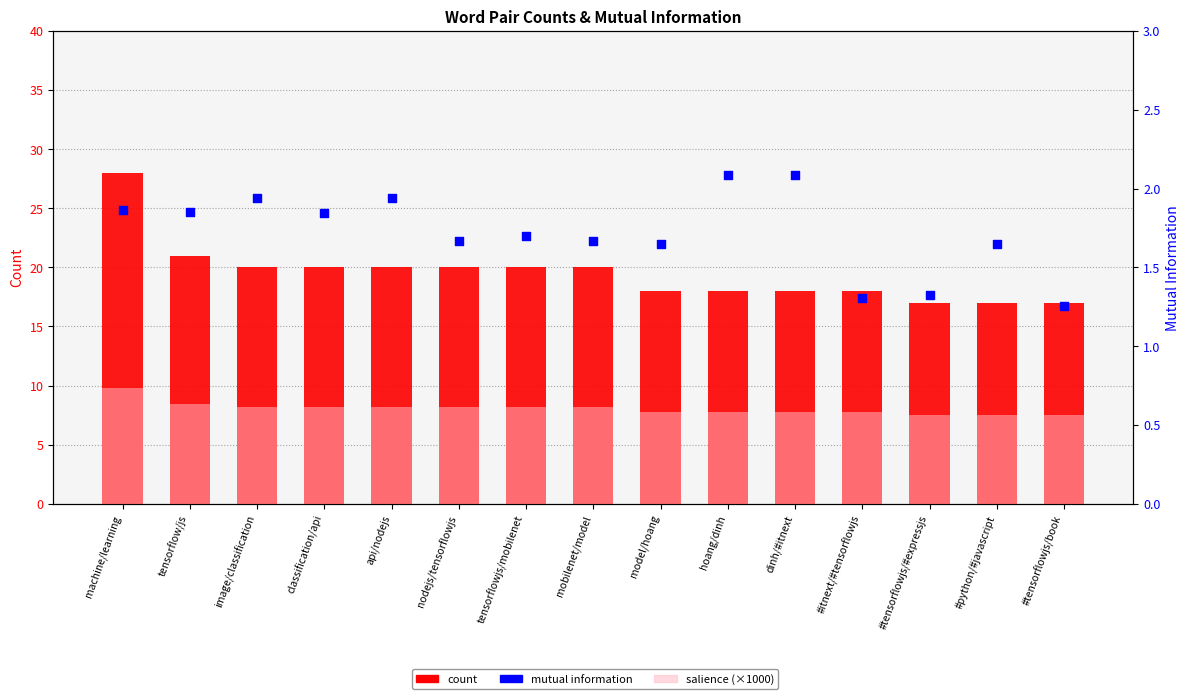

Which series has the widest spread of Y values?

count